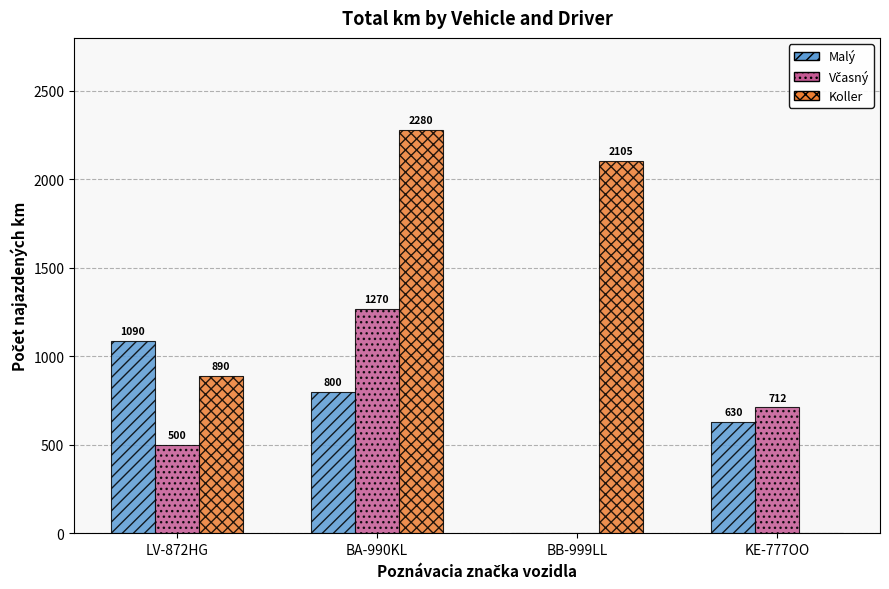

Read the Malý value at LV-872HG, to the nearest 10.

1090